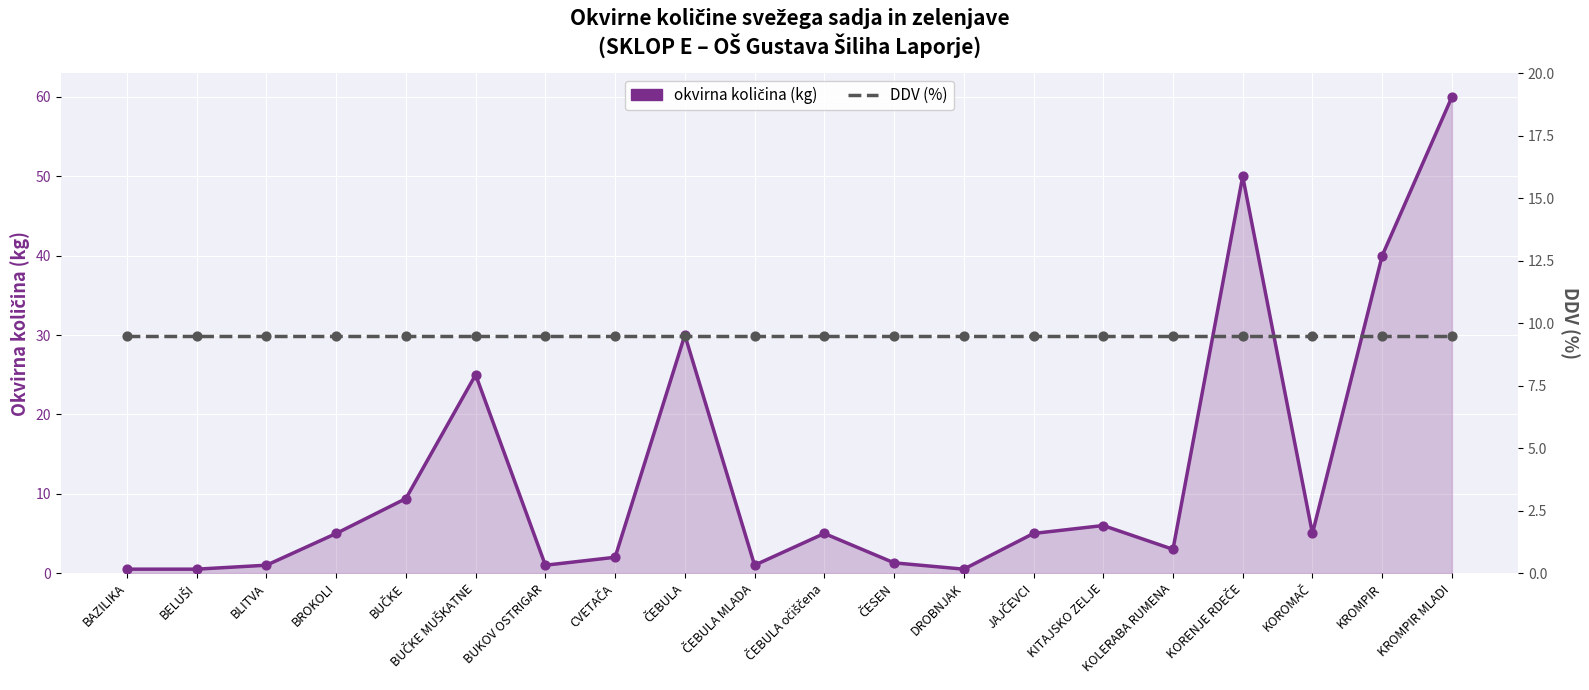

What are all the series names shown in the legend?

okvirna količina (kg), DDV (%)